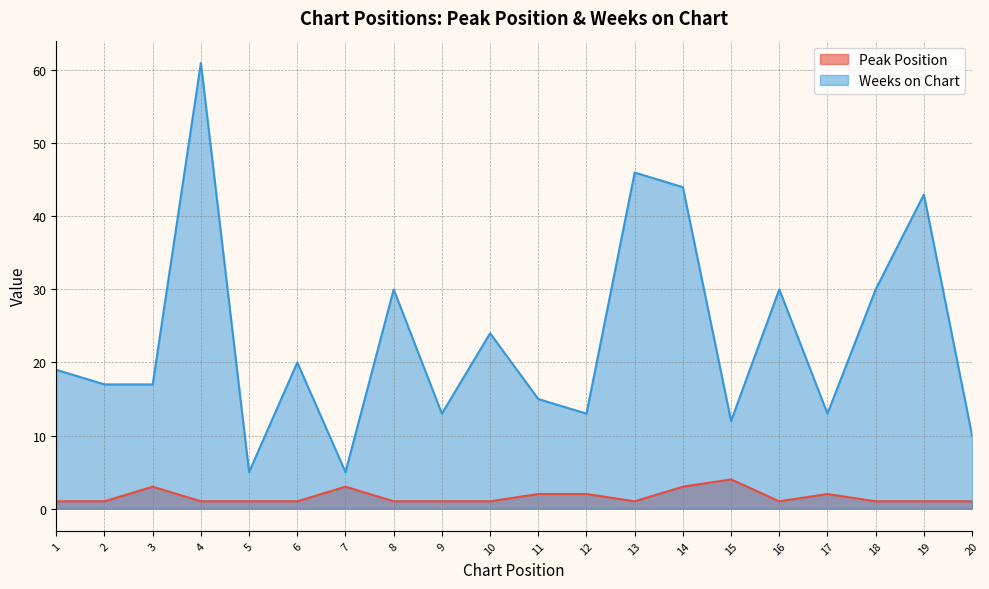

How many data points does each series have?

20